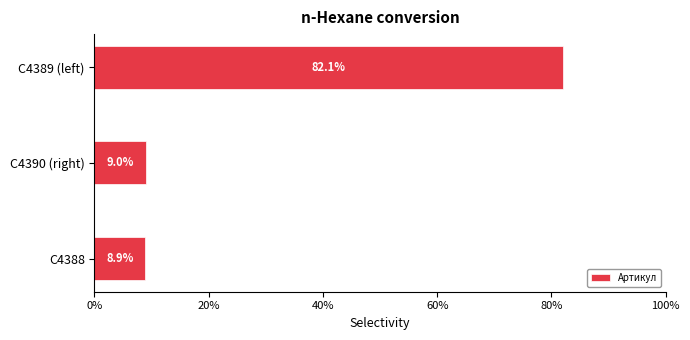

List the labels in order of value, smallest first.

C4388, C4390 (right), C4389 (left)